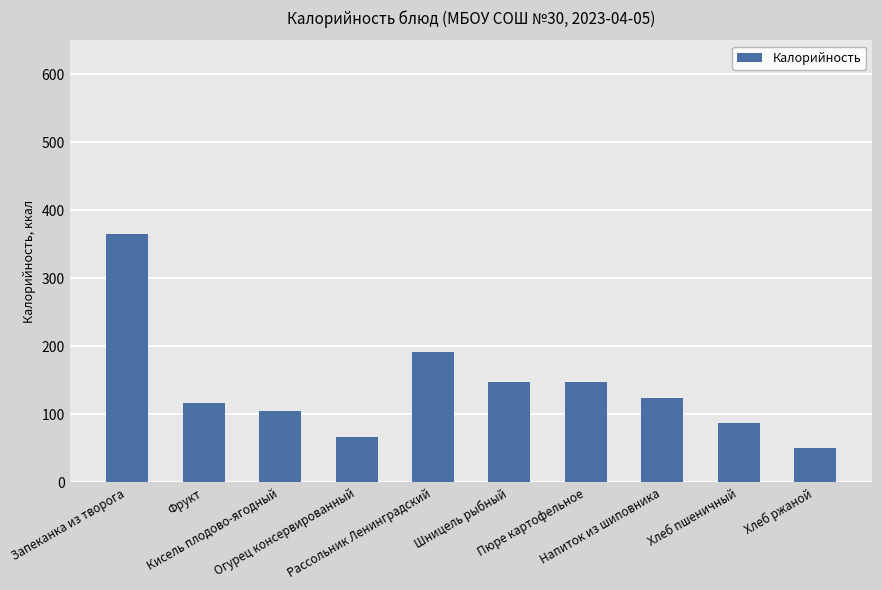

Between Напиток из шиповника and Запеканка из творога, which is larger?

Запеканка из творога